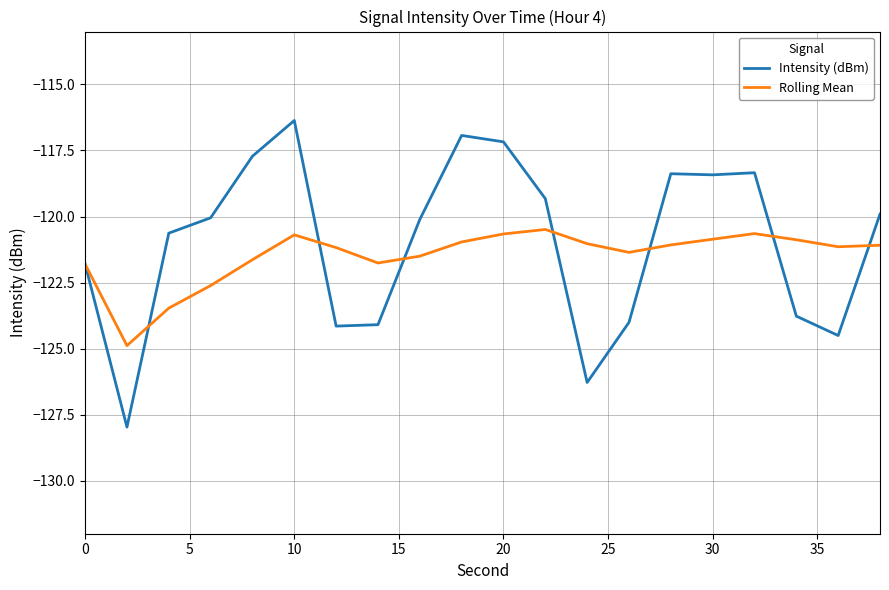

What is the average value of the Rolling Mean series?

-121.5